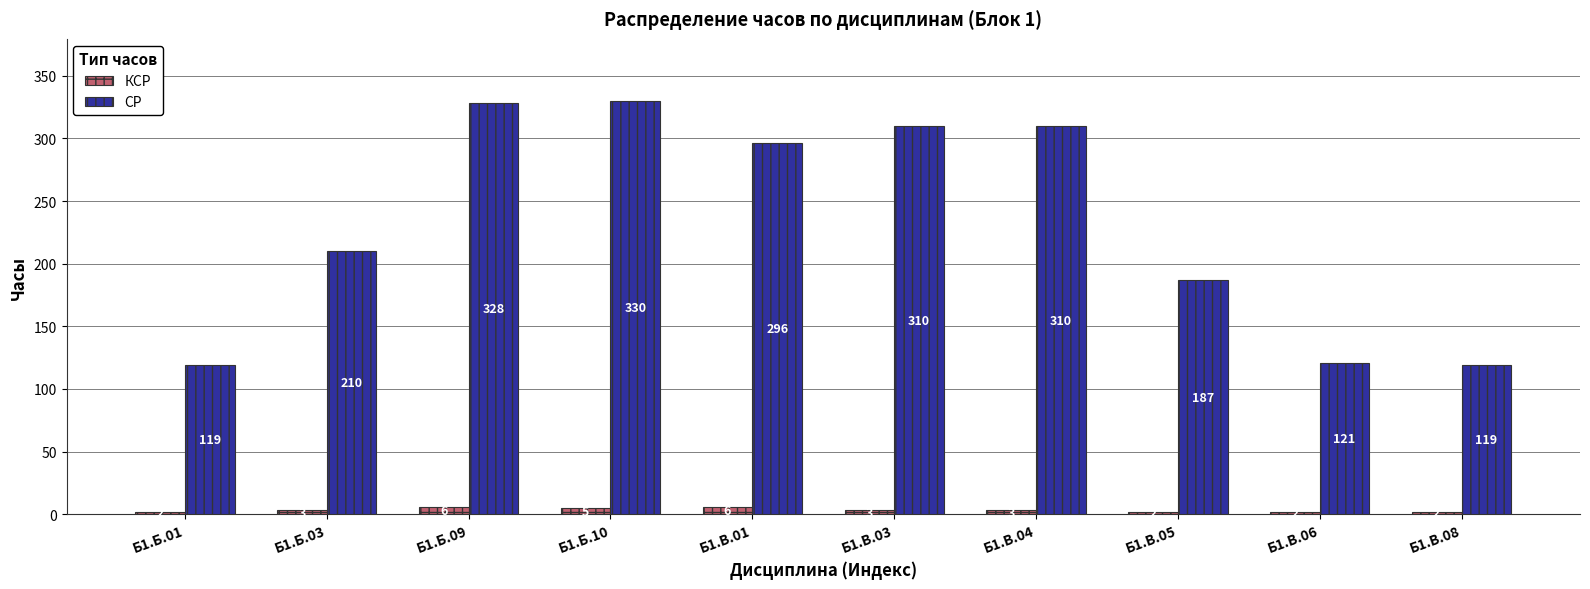

What are all the series names shown in the legend?

КСР, СР